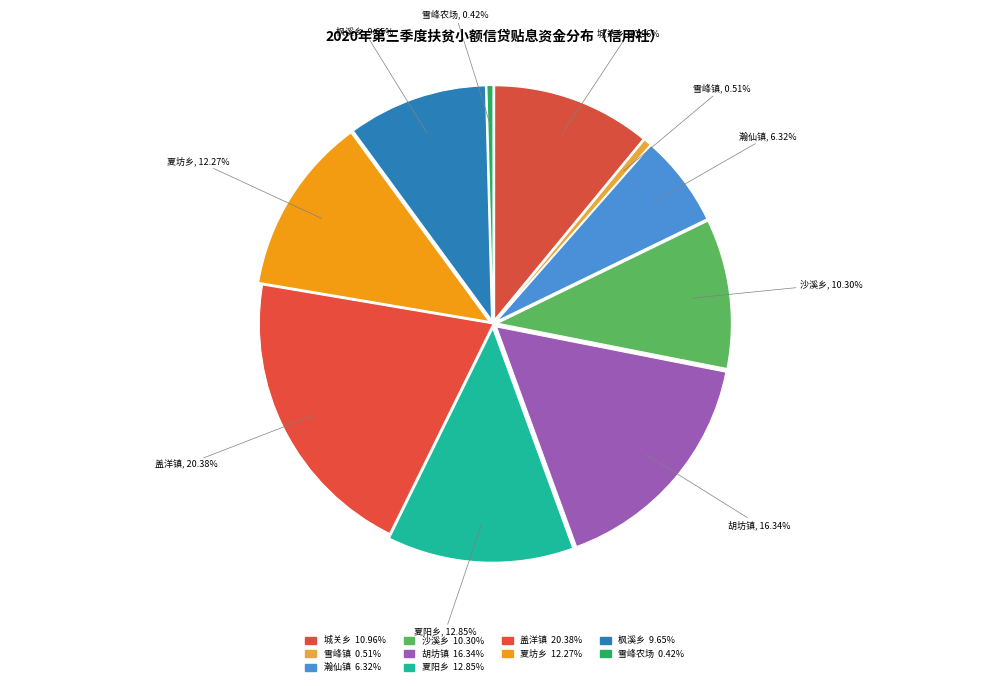

How many slices are in this pie chart?

10